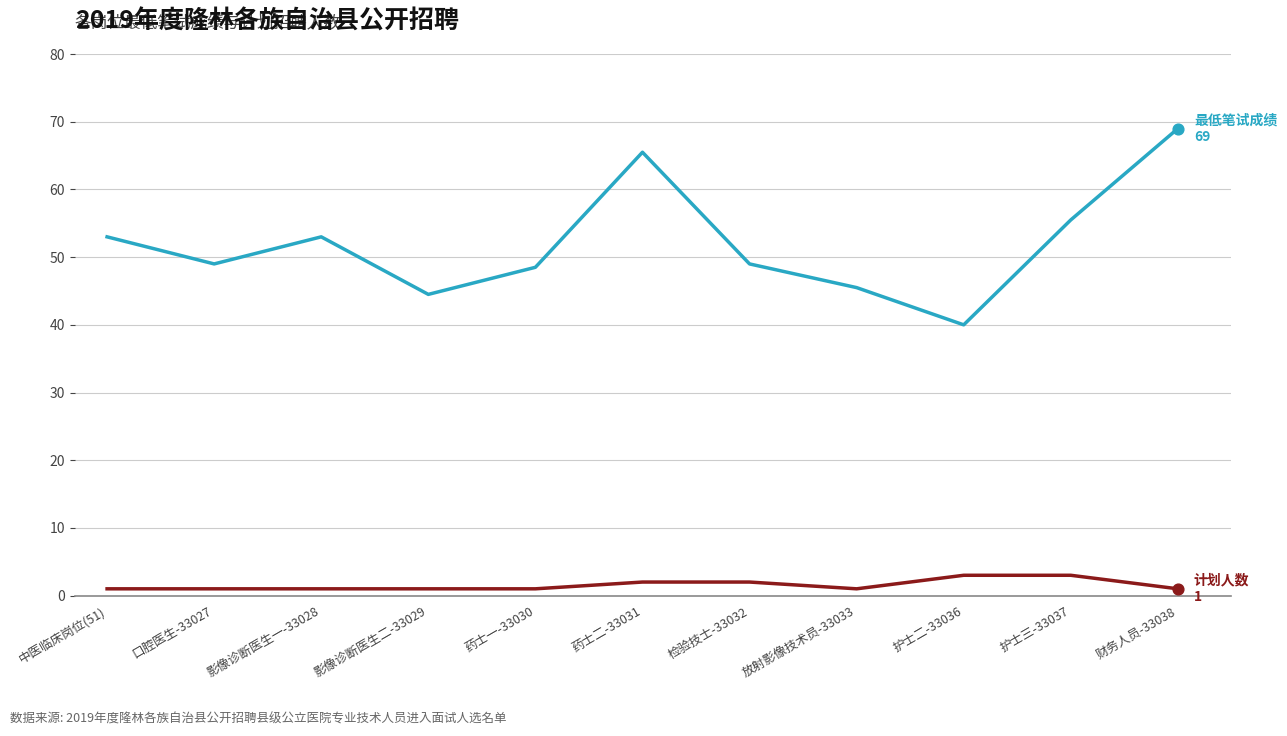

What is the difference between the highest and lowest values at 药士二-33031?

63.5